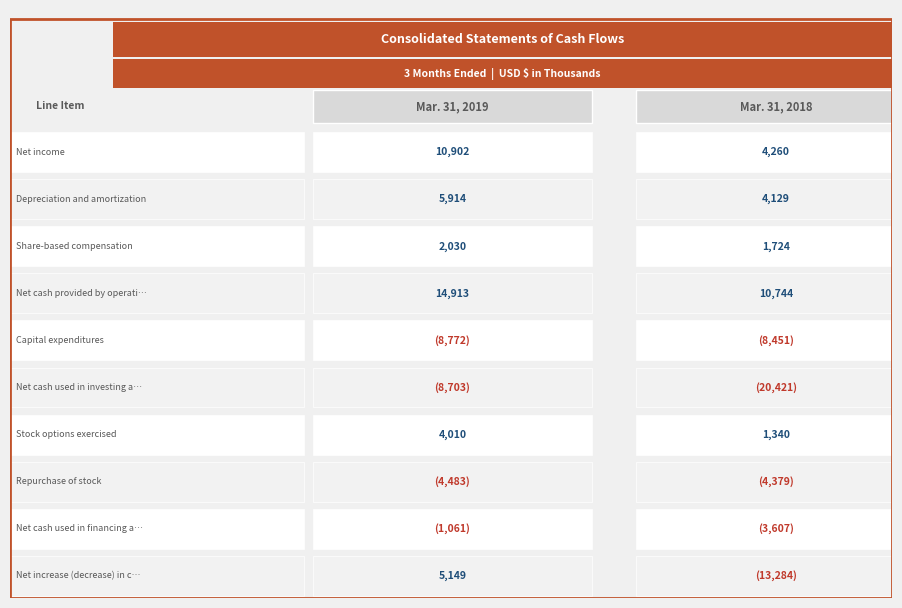

Is it true that Net cash provided by operating activities equals 4087 at Depreciation and amortization?

False